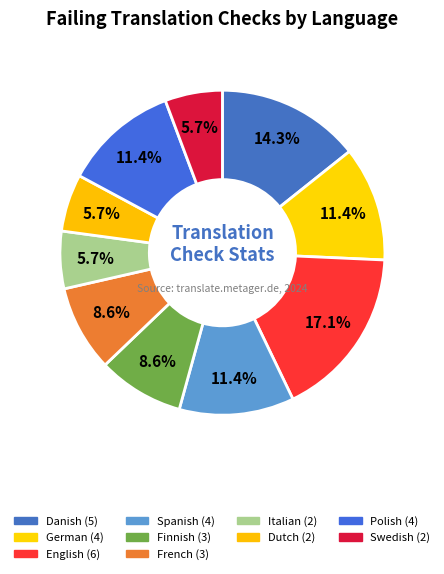

How many segments does this pie chart have?

10